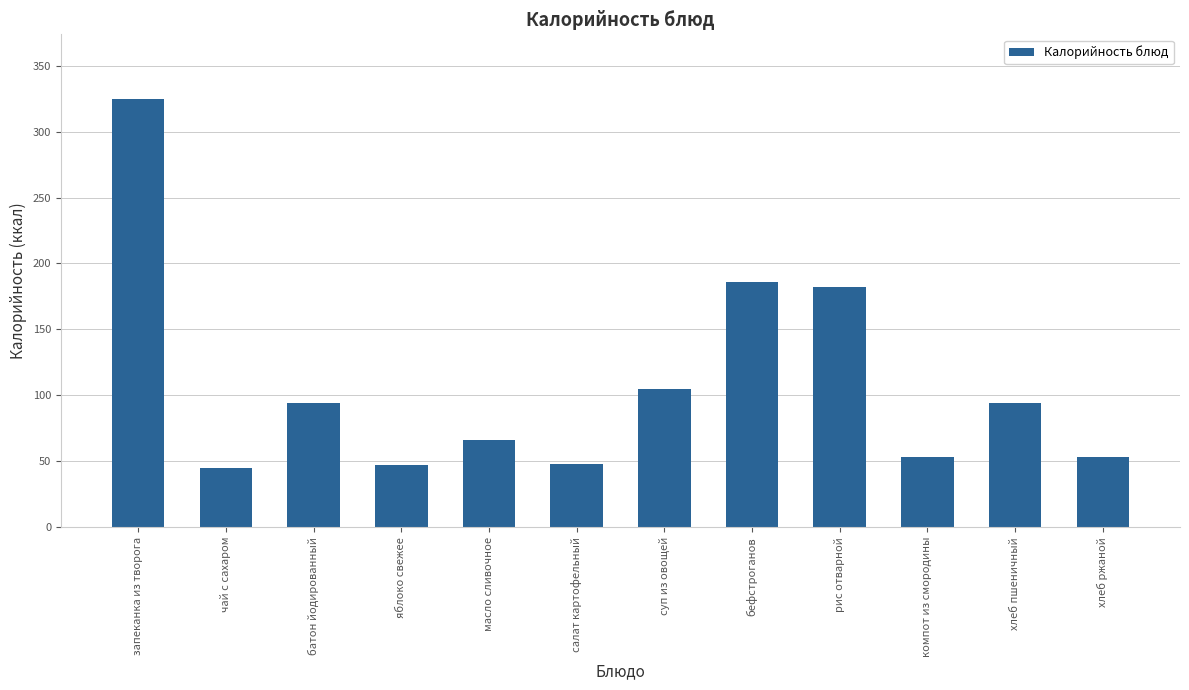

How many data points does each series have?

12